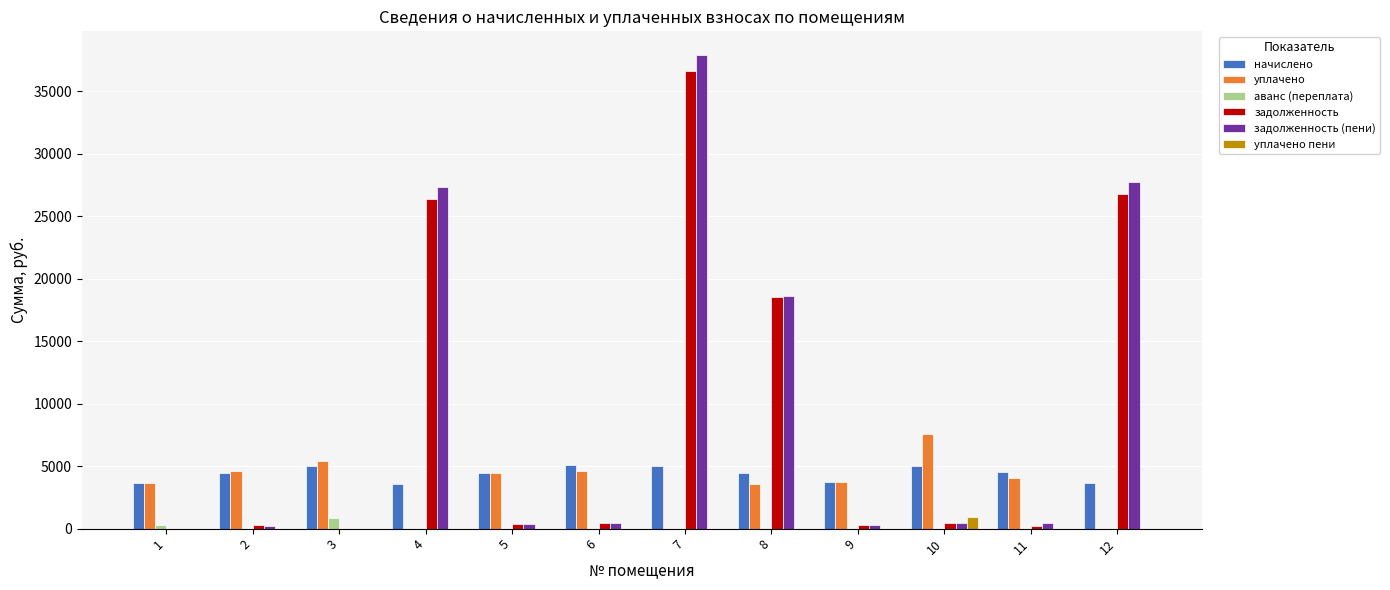

How many values in the аванс (переплата) series exceed 0?

2